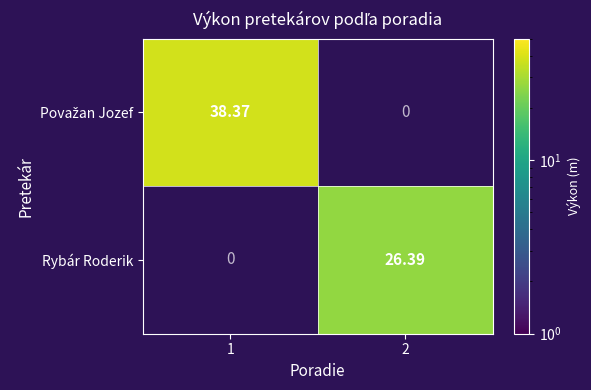

At which category is the sum across all series the highest?

1